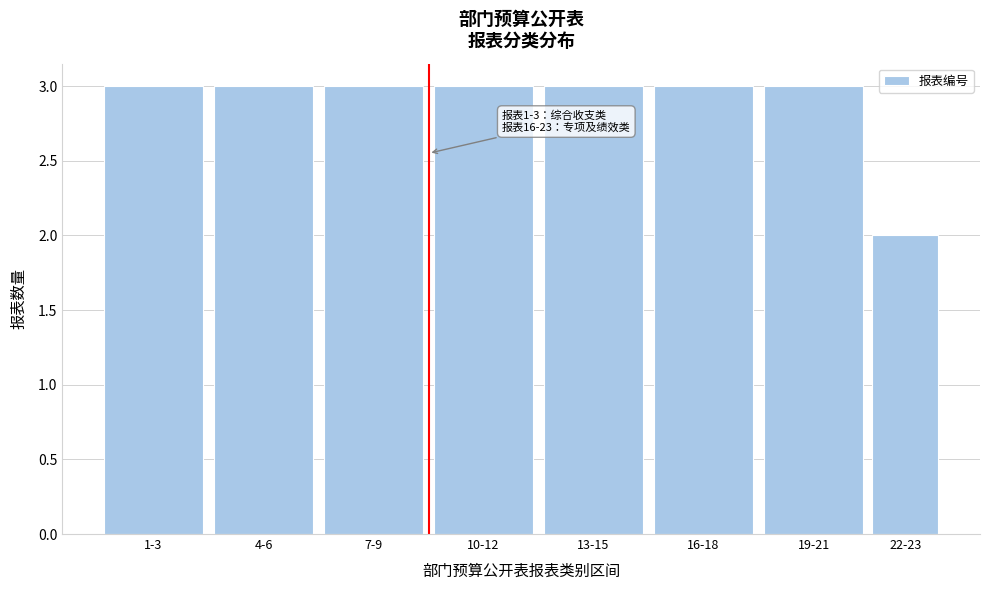

Reading left to right, transcribe all the data shown in this chart.

1-3=3	4-6=3	7-9=3	10-12=3	13-15=3	16-18=3	19-21=3	22-23=2